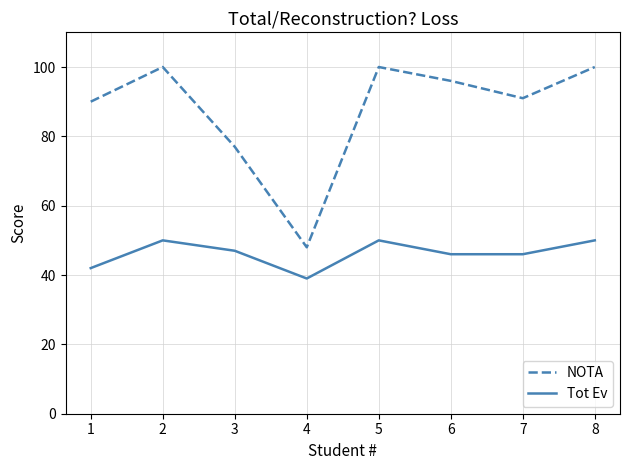

What is the lowest value of the Tot Ev series?

39